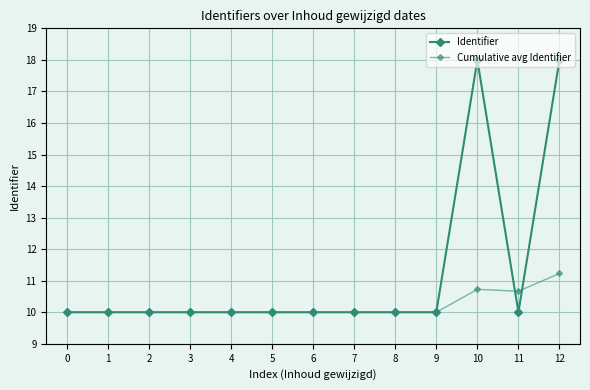

What is the smallest value displayed?

10.0